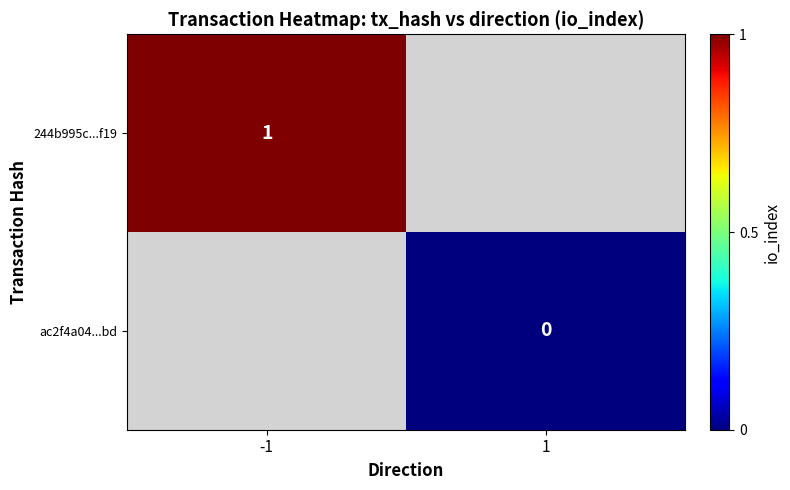

Count the number of data series in this chart.

2